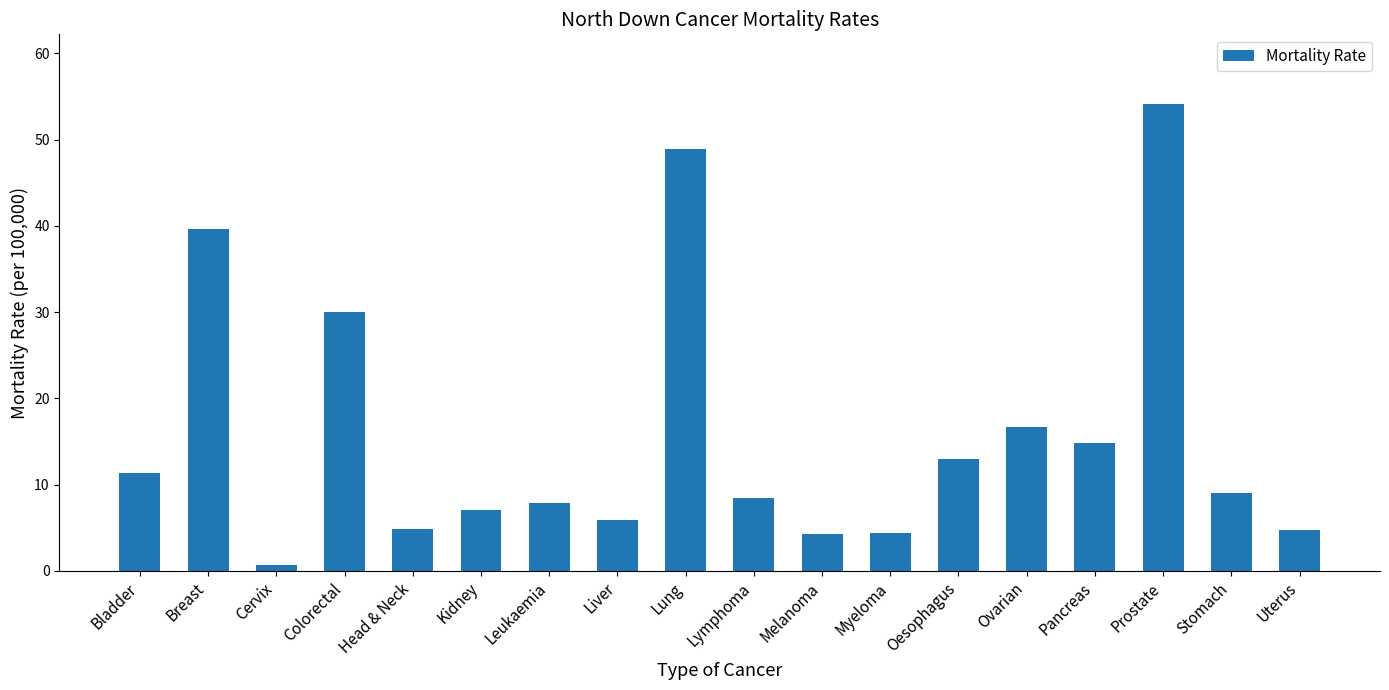

What is the label of the 13th bar from the right?

Kidney